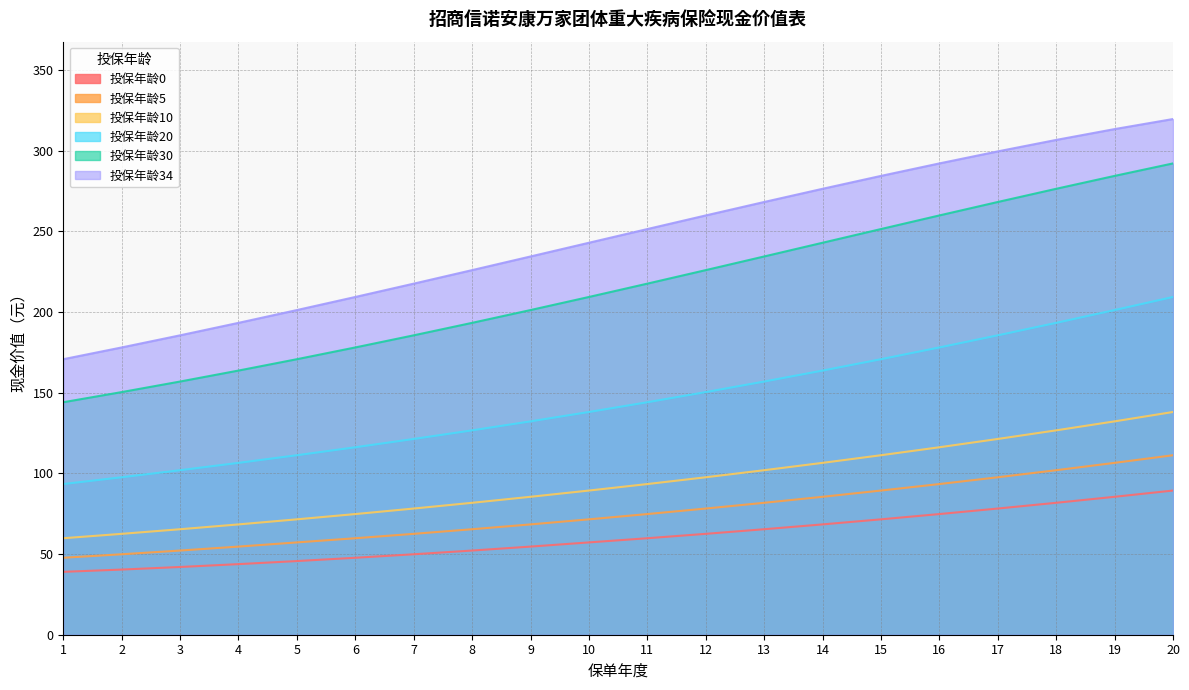

What is the value of the 投保年龄10 point at the 7th from the left?

78.2